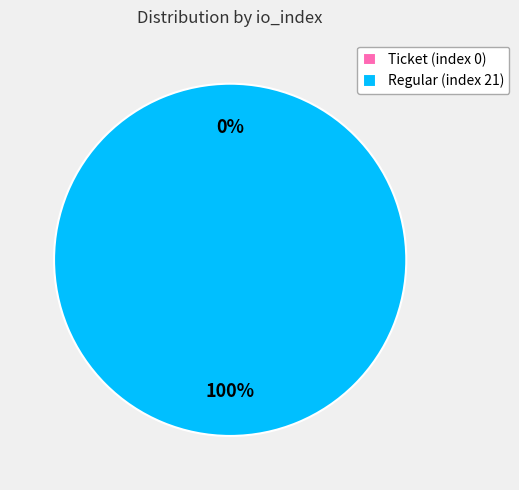

To the nearest percent, what is the average slice percentage?

50%